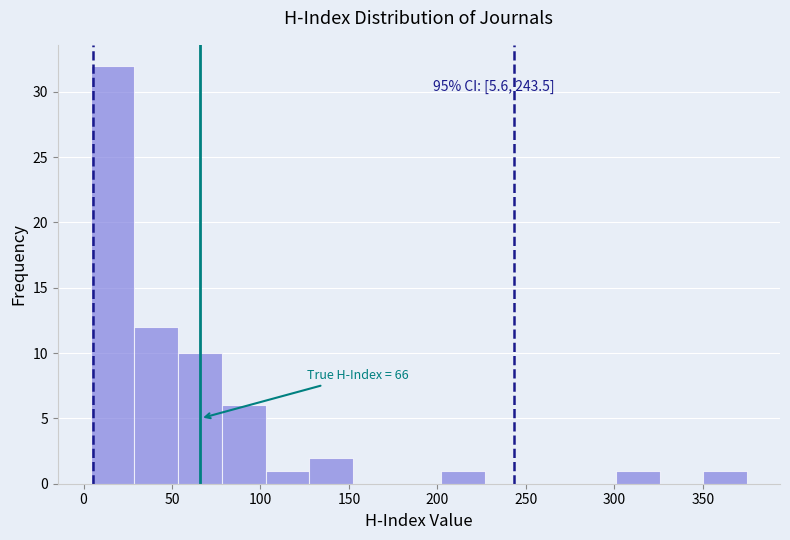

Which range on the x-axis has the tallest bar?

5 to 30